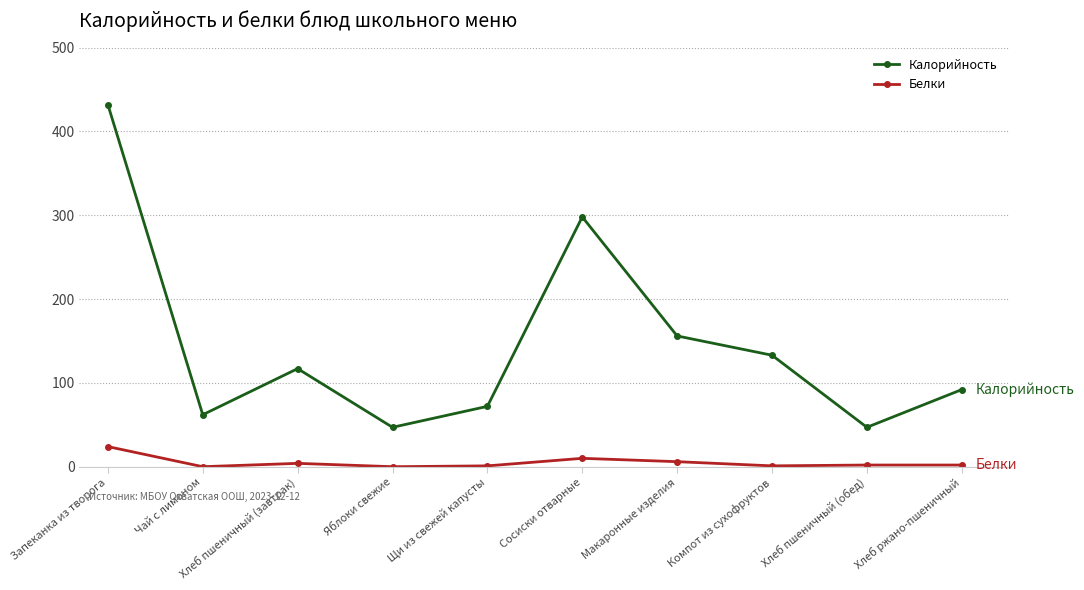

At Хлеб ржано-пшеничный, list the series in order from largest to smallest.

Калорийность, Белки